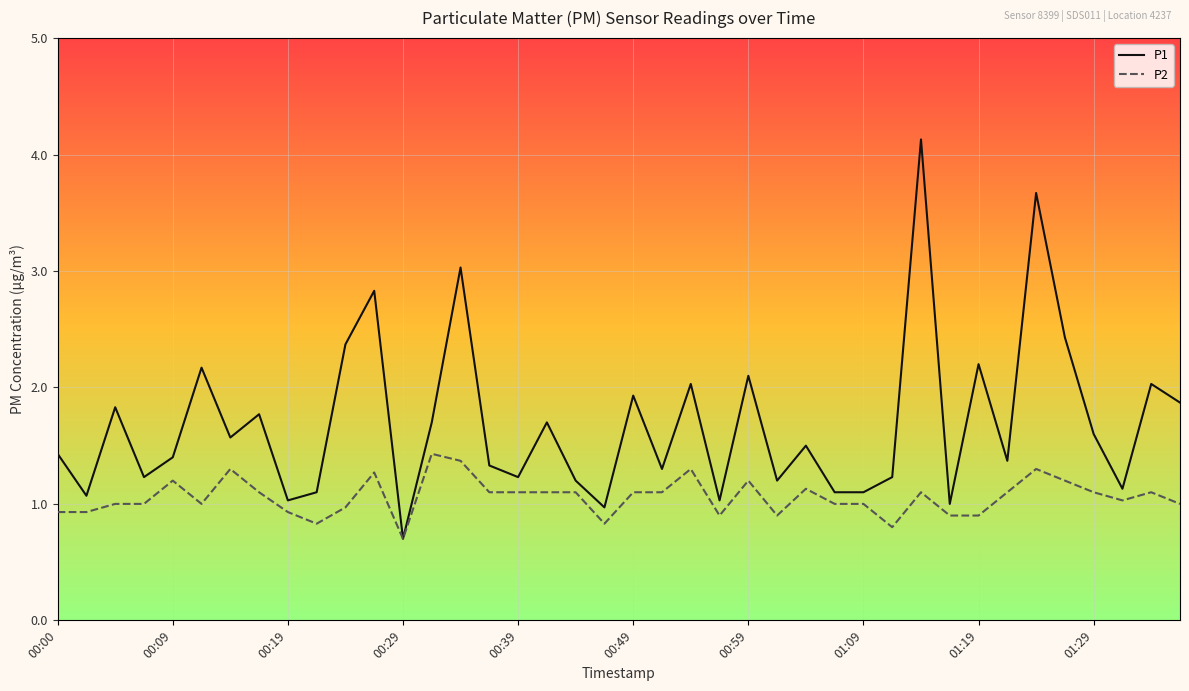

What is the greatest value displayed?

4.1